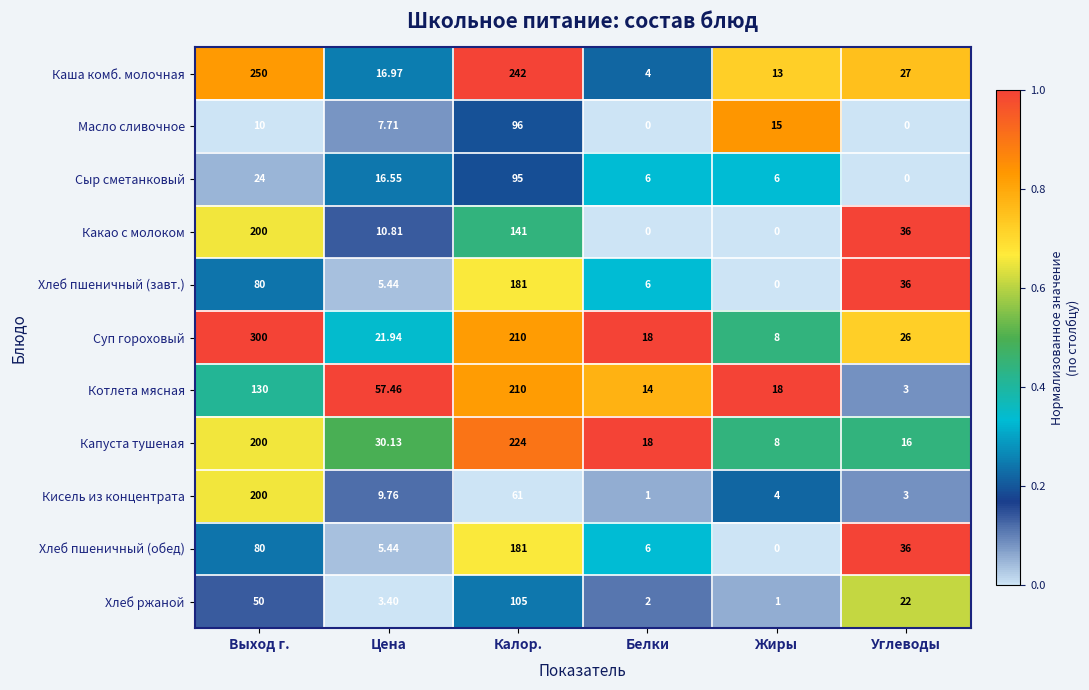

At which category does the chart reach its peak across all series?

Выход г.